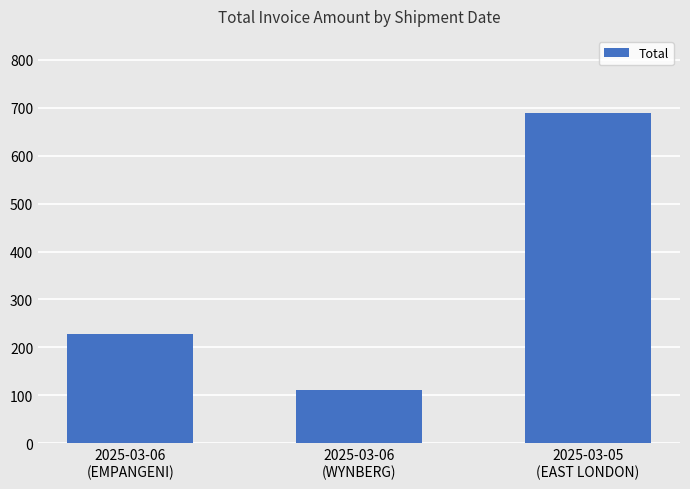

What is the minimum value shown in the chart?

110.7